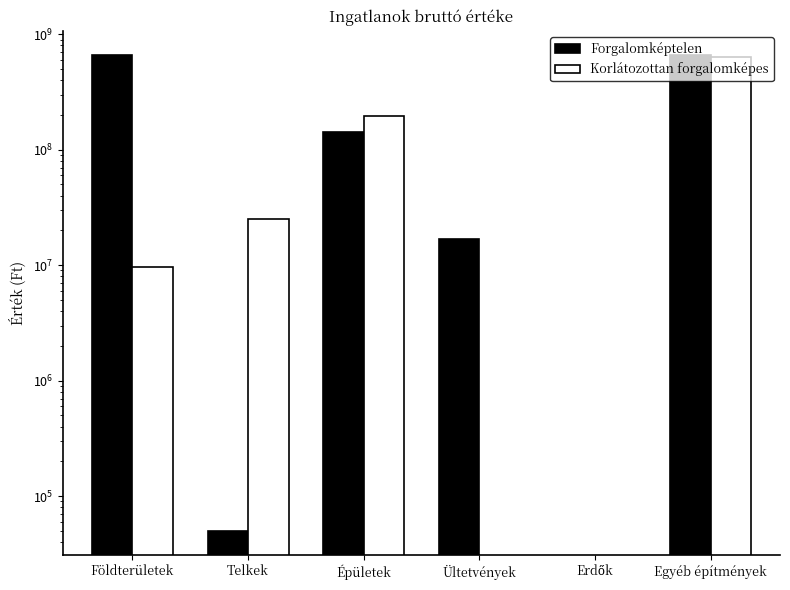

Is it true that Forgalomképtelen equals 1018744346 at Egyéb építmények?

False